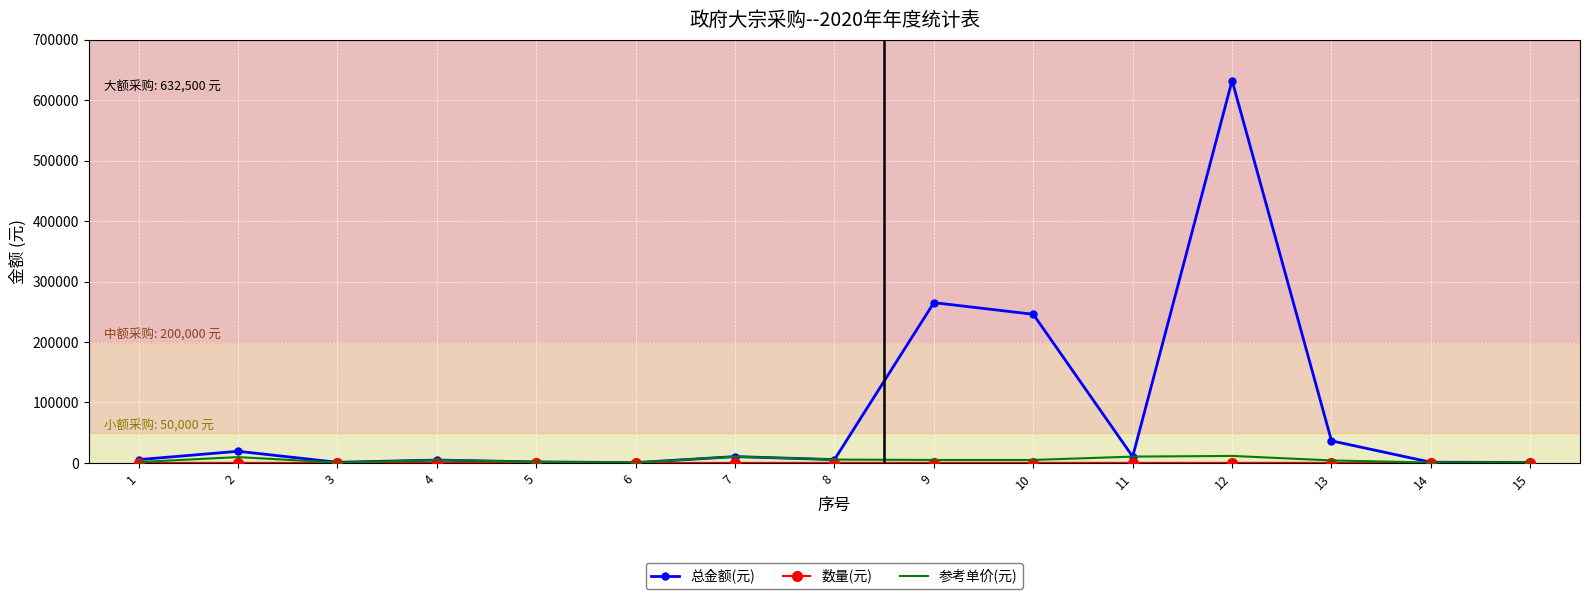

Where is the first local maximum for 总金额(元)?

2